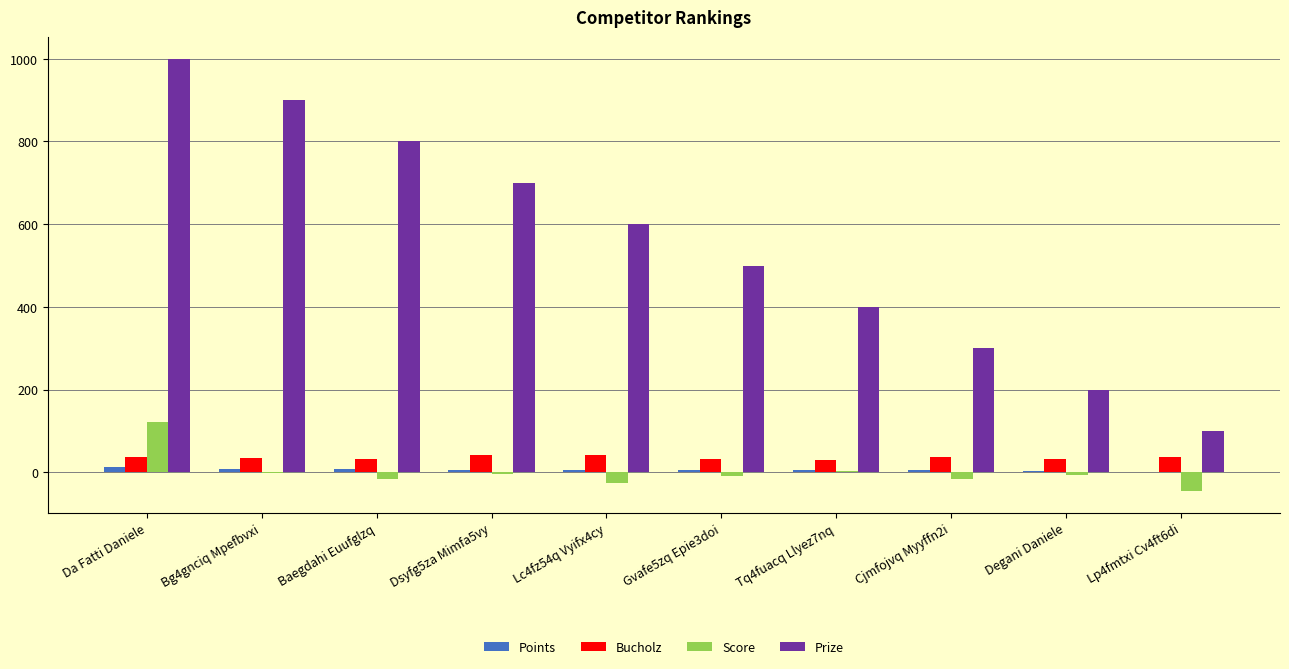

Is it true that Prize equals 1000 at Da Fatti Daniele?

True